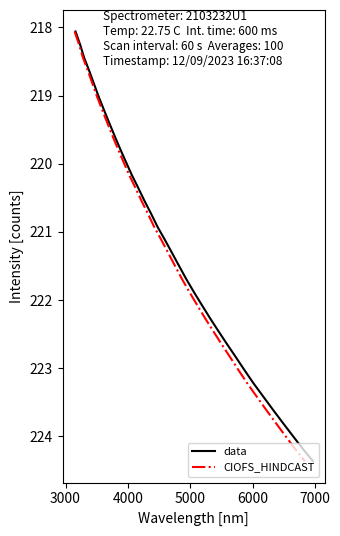

What is the lowest value of the data series?

218.1